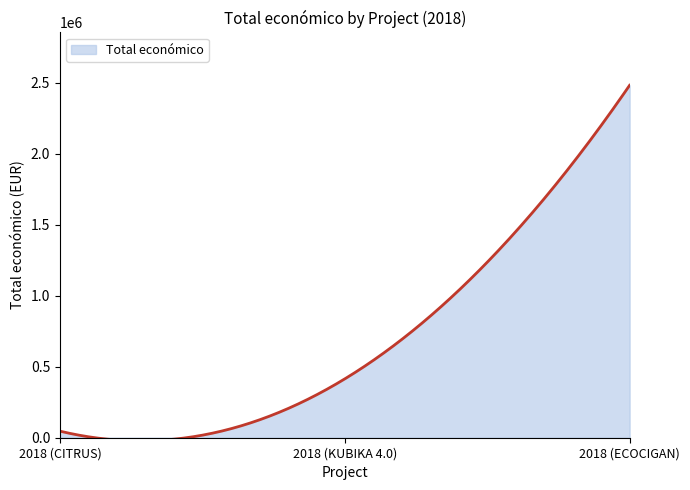

What is the greatest value displayed?

2483714.0